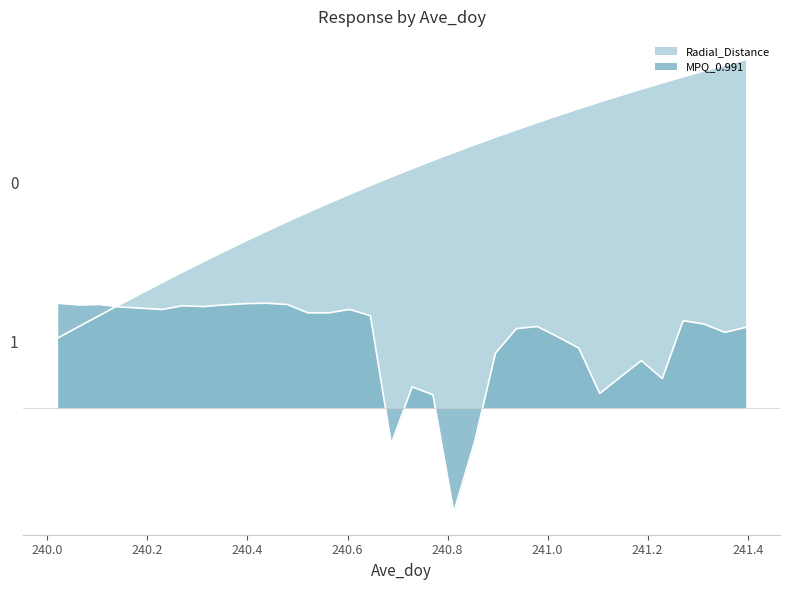

How many lines are shown in the chart?

2